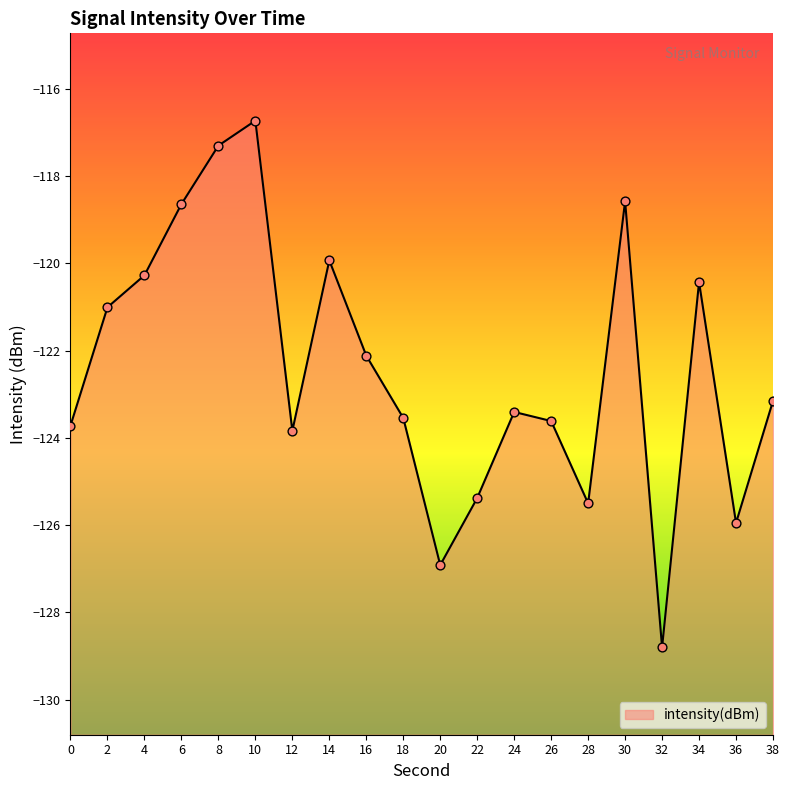

Which has a higher value, 34 or 28?

34